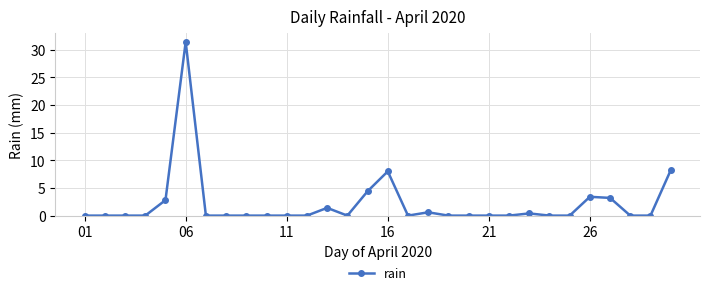

What is the difference between the second highest and second lowest values?

8.2